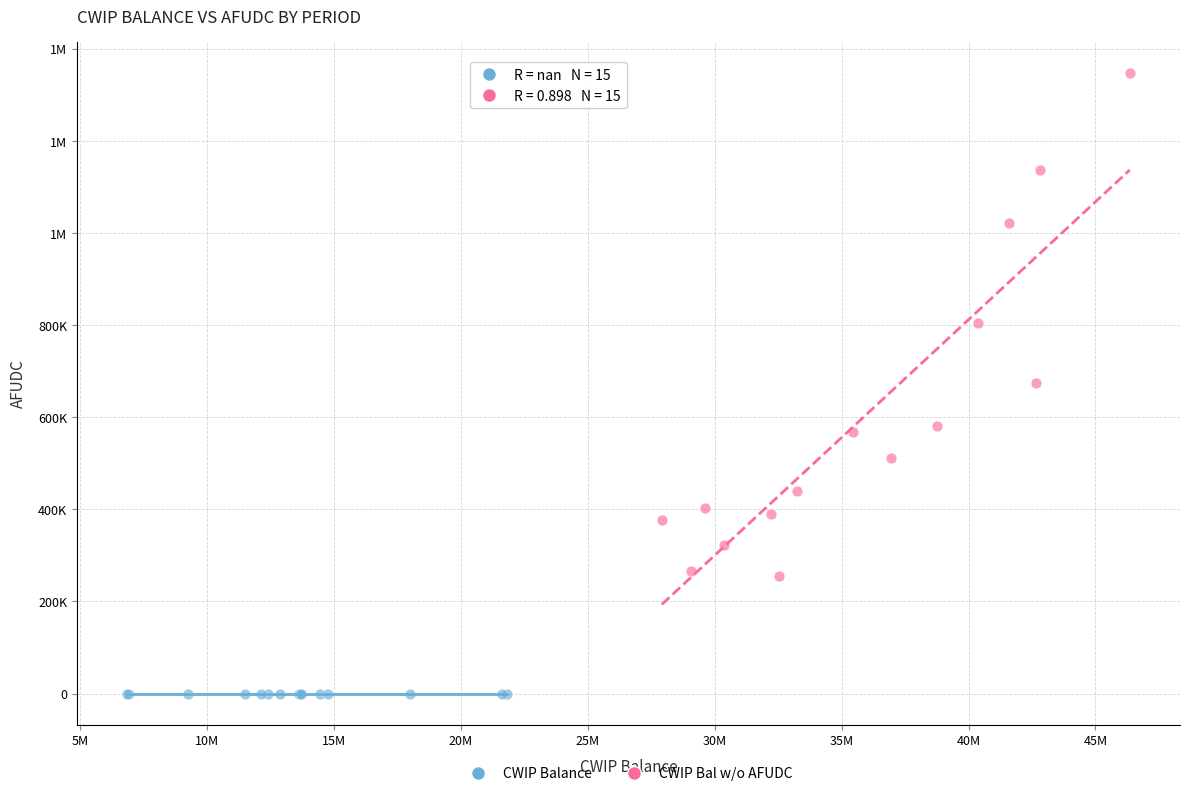

What are all the series names shown in the legend?

CWIP Balance, CWIP Bal w/o AFUDC